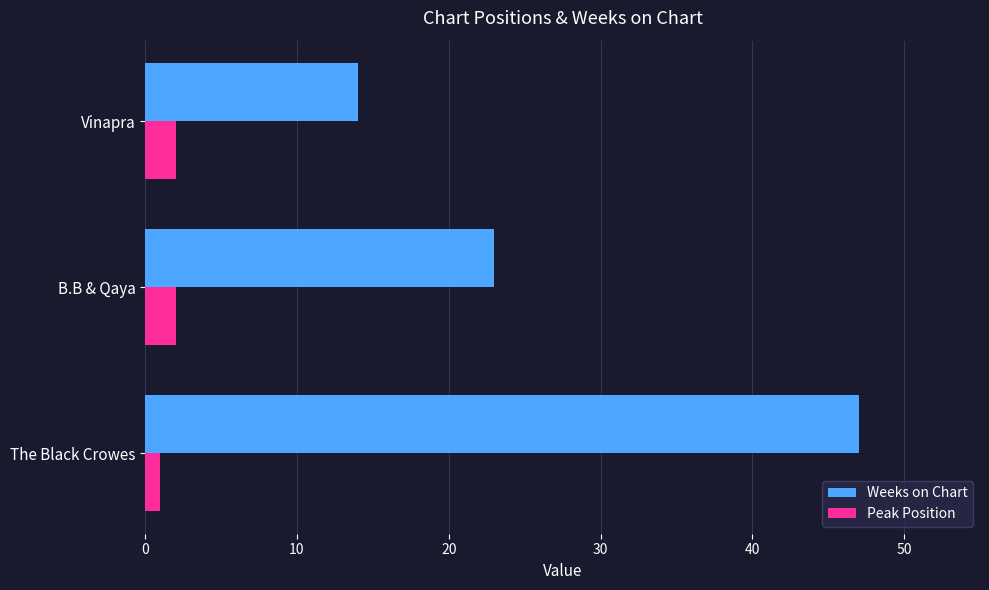

List the series in order of their peak value, lowest first.

Peak Position, Weeks on Chart